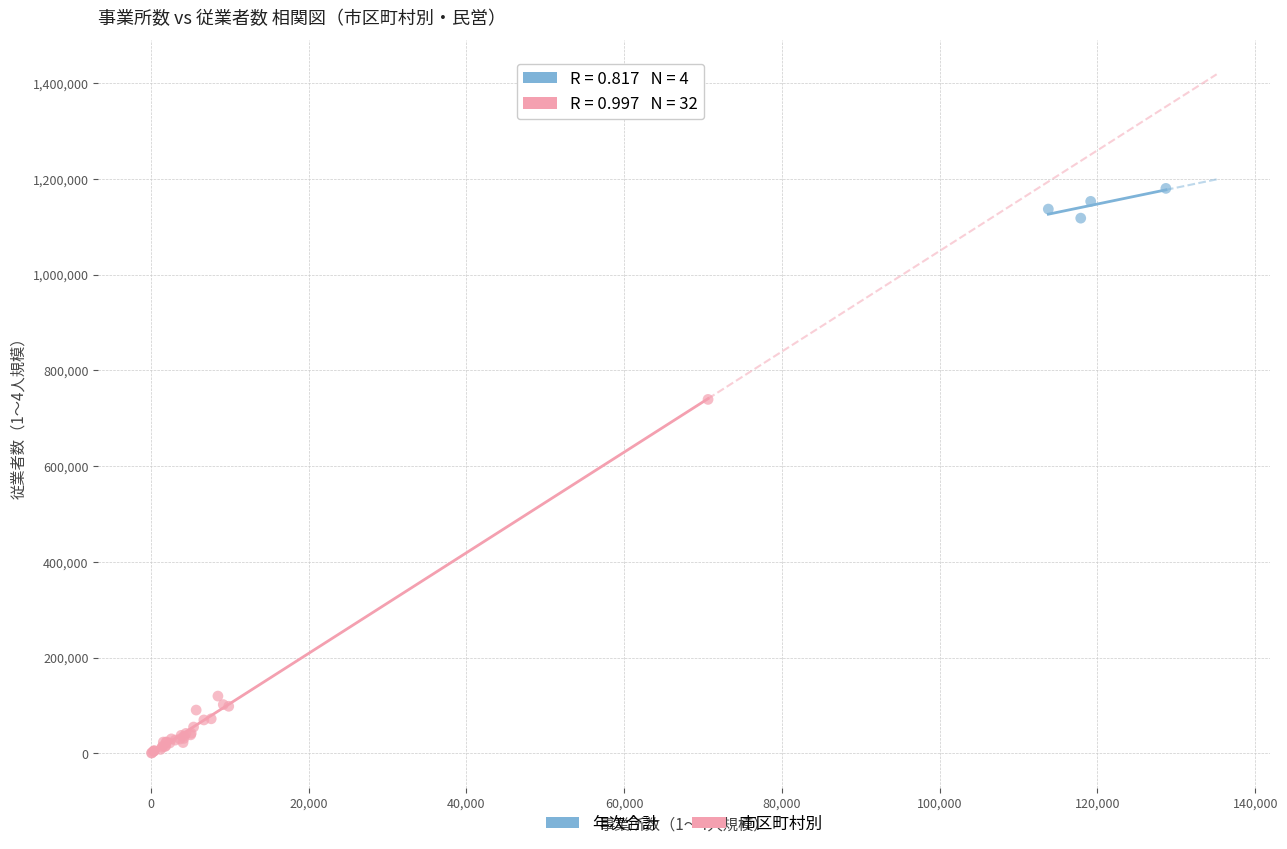

Which series reaches the minimum Y coordinate?

市区町村別